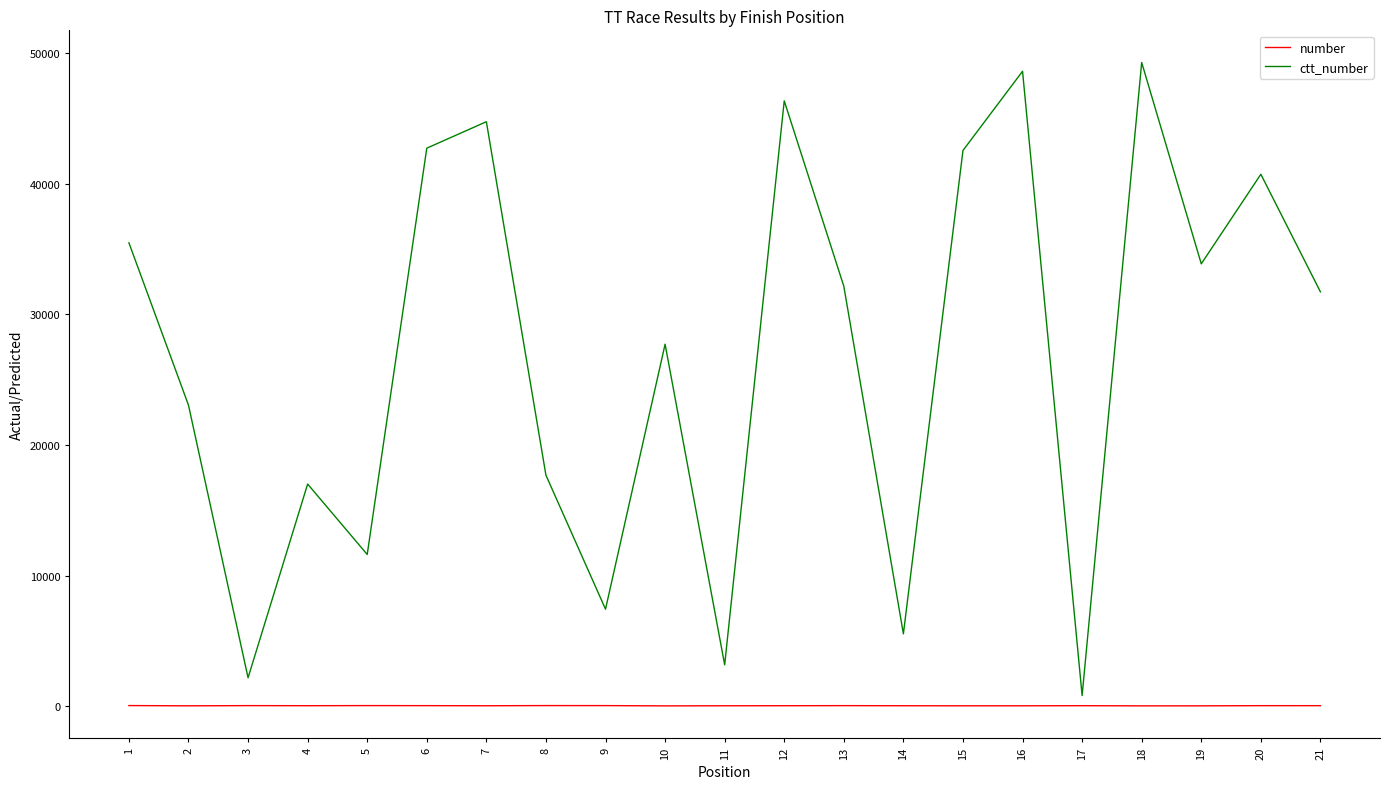

What is the total value across all series at 18?

49327